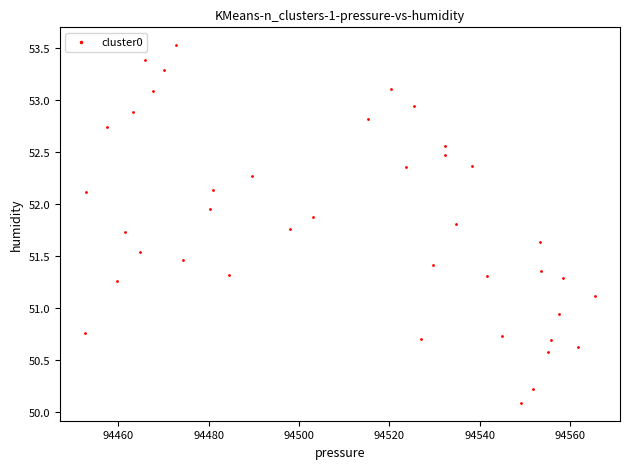

What is the range of Y values (max minus min)?

3.4